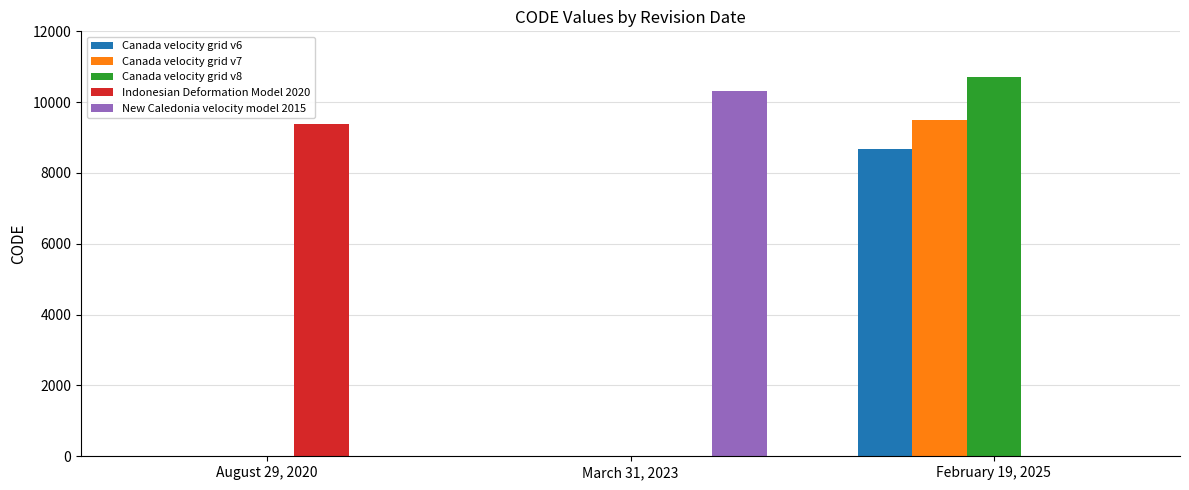

What is the maximum value shown in the chart?

10707